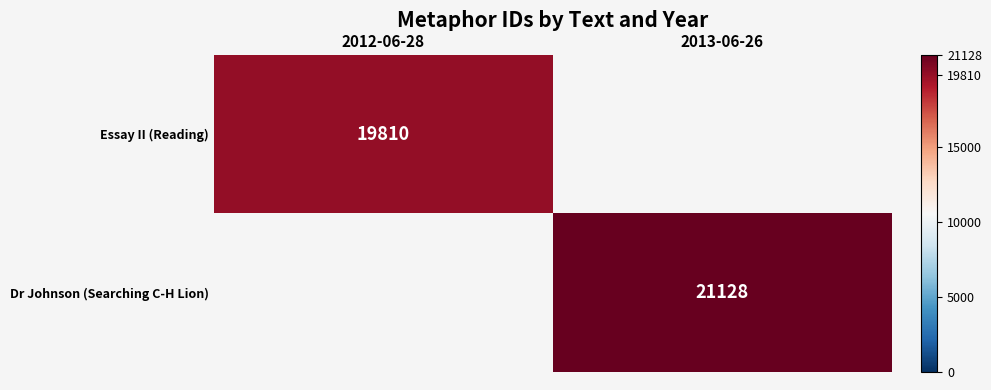

How many distinct data groups are displayed?

2